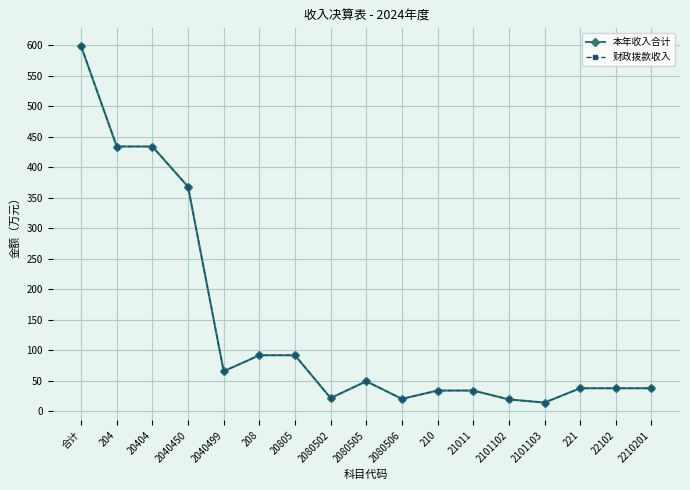

Is this an area chart (filled region under the line)?

No